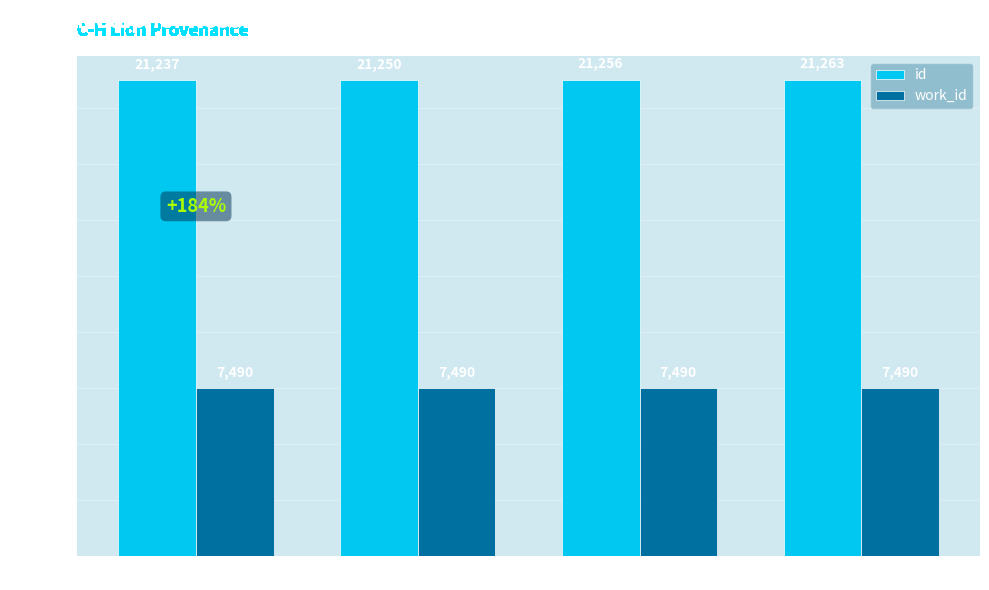

What is the average value of the work_id series?

7490